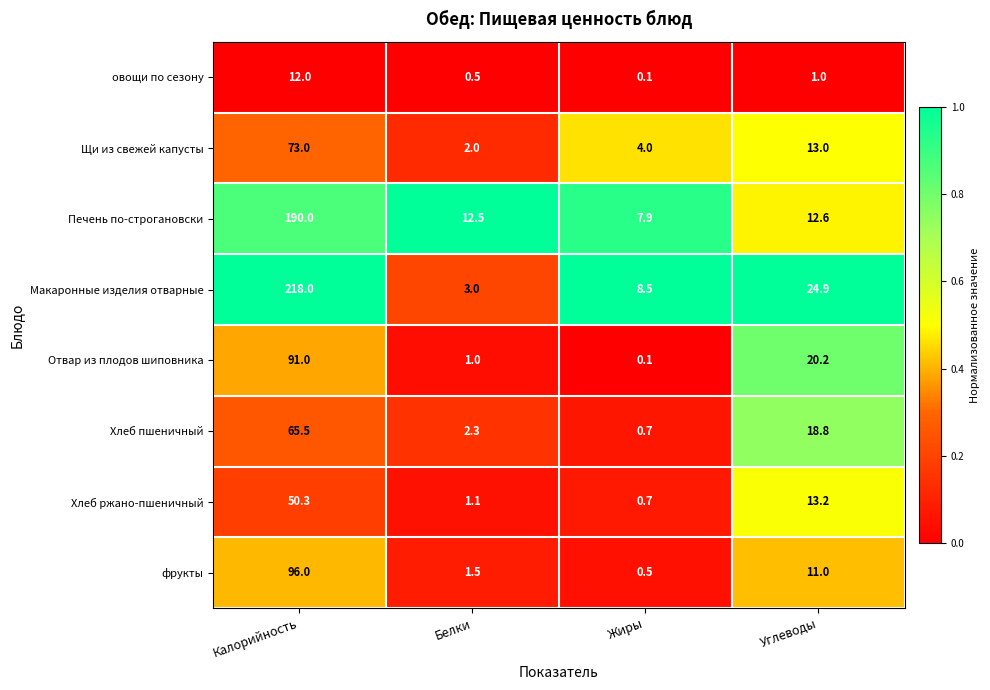

Is it true that фрукты equals 2.4 at Углеводы?

False